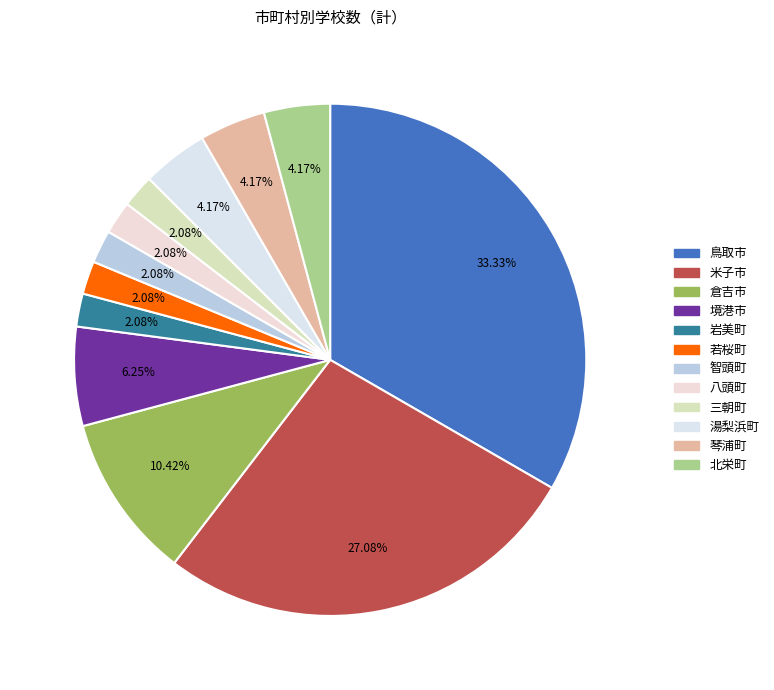

How many segments does this pie chart have?

12